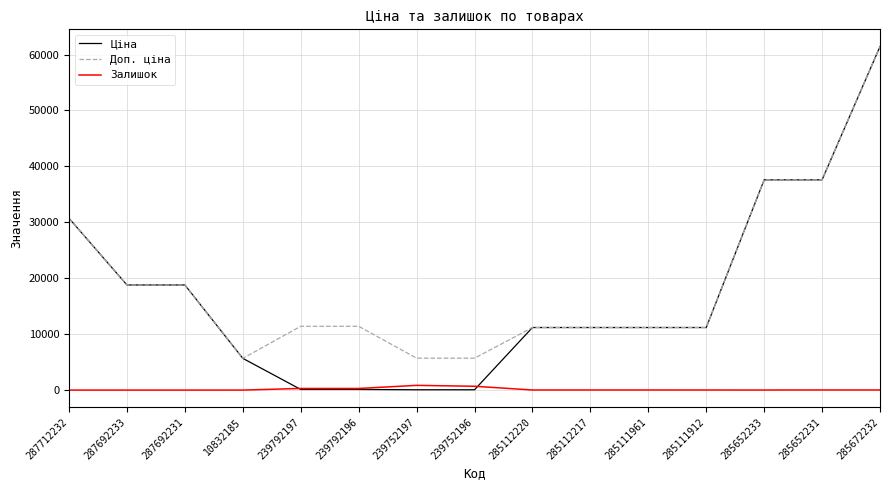

True or false: Доп. ціна and Залишок intersect in this chart.

False